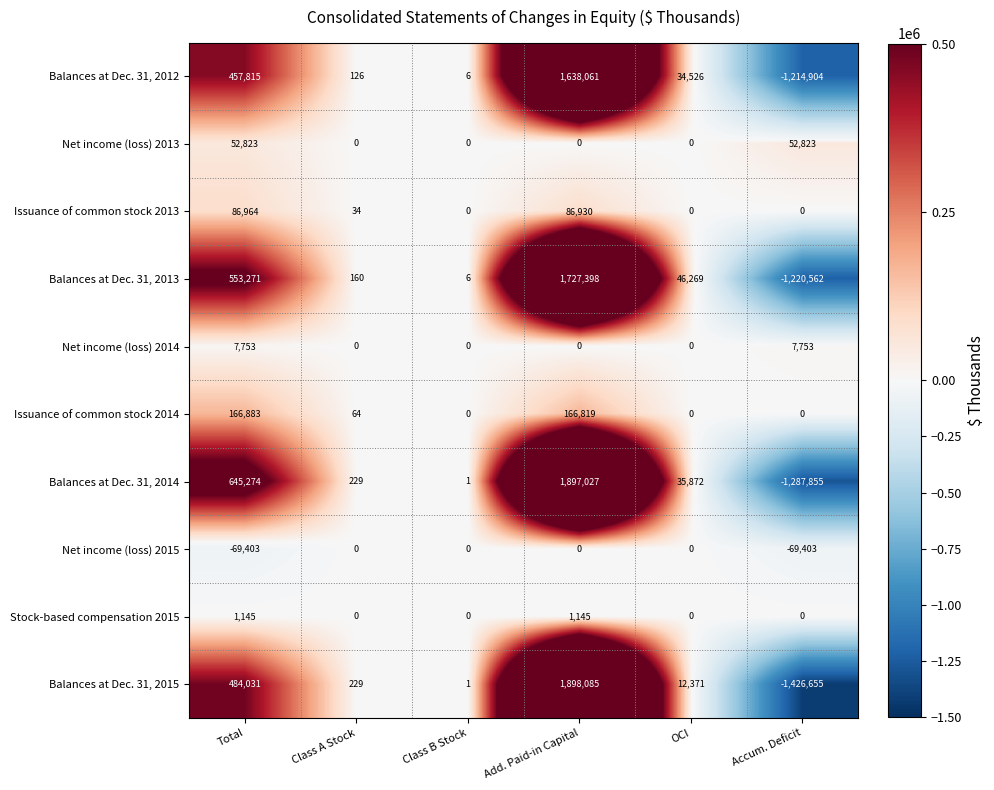

How many data points does each series have?

6